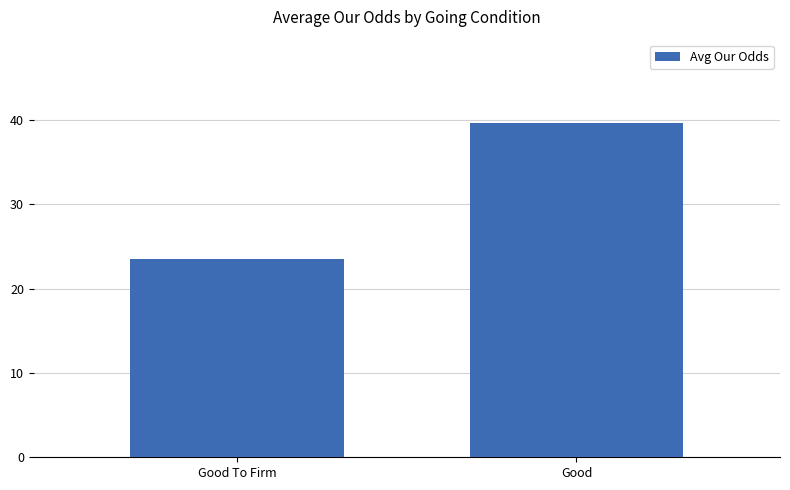

What is the ratio of the value at Good To Firm to the value at Good?

0.6